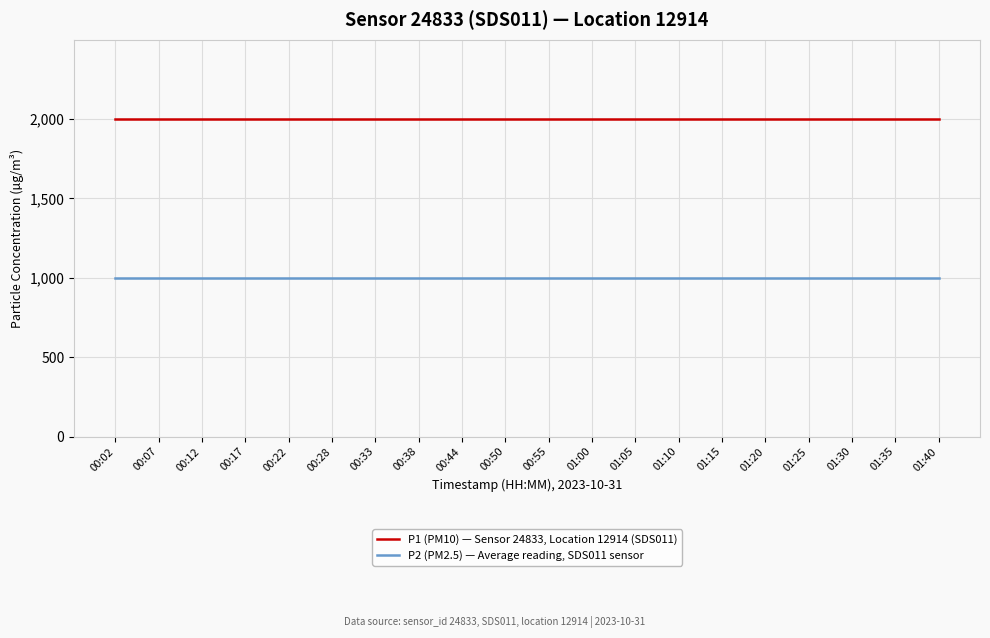

What is the difference between the highest and lowest values at 01:05?

1000.0